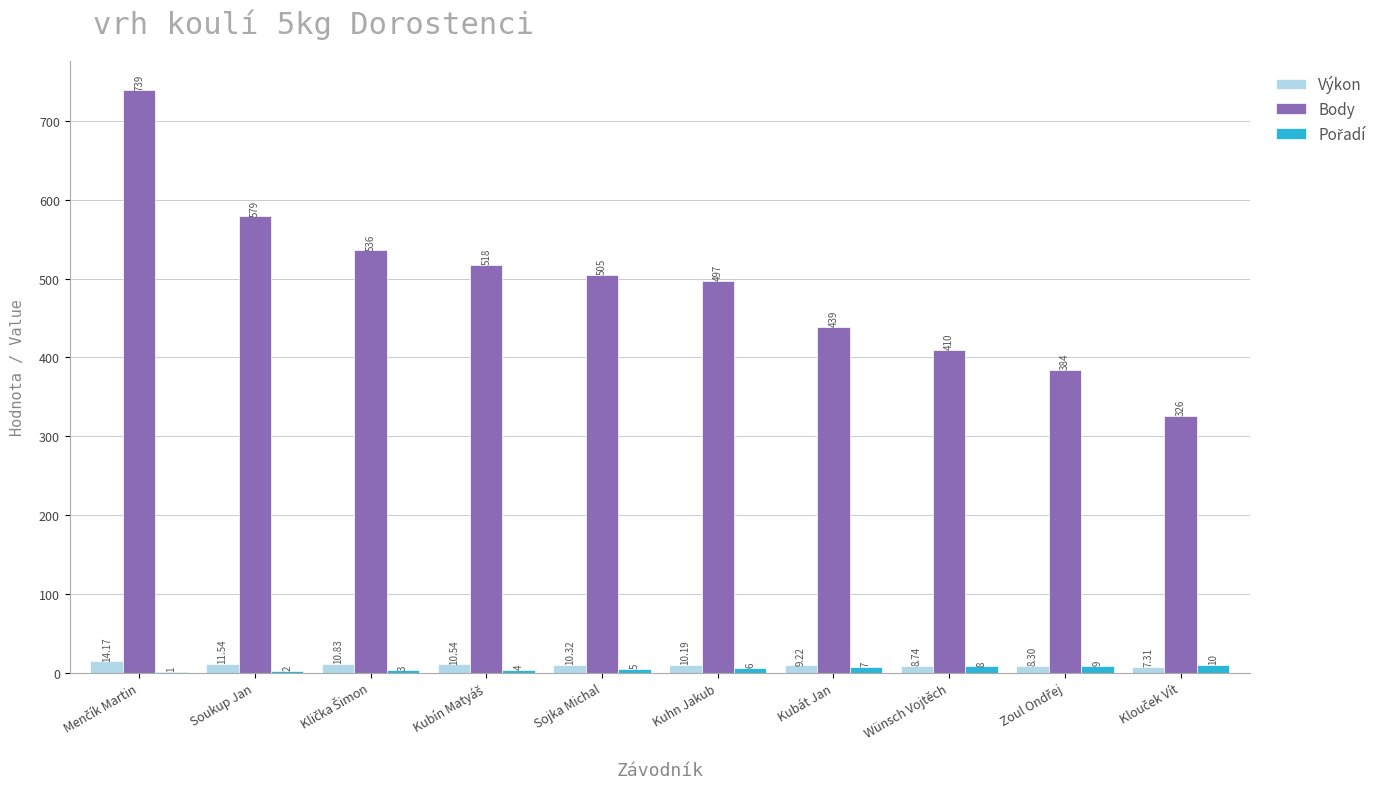

Does the chart contain stacked bars?

No